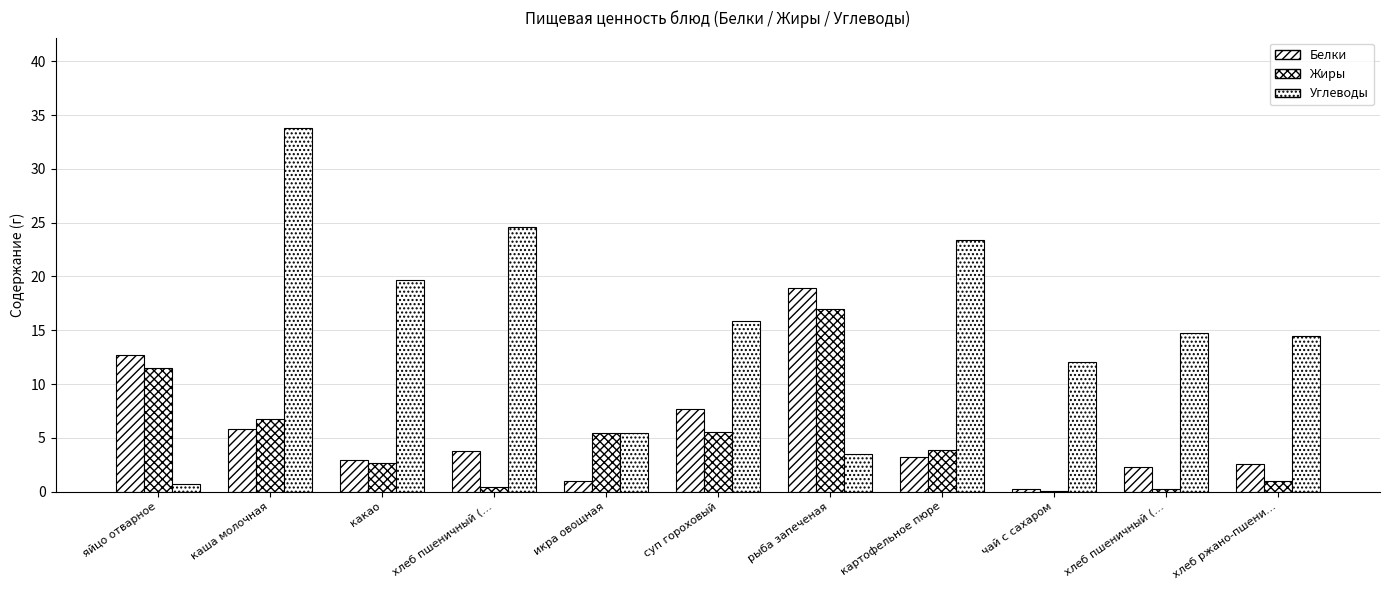

List the labels in order of Белки value, smallest first.

чай с сахаром, икра овощная, хлеб пшеничный (…, хлеб ржано-пшени…, какао, картофельное пюре, хлеб пшеничный (…, каша молочная, суп гороховый, яйцо отварное, рыба запеченая